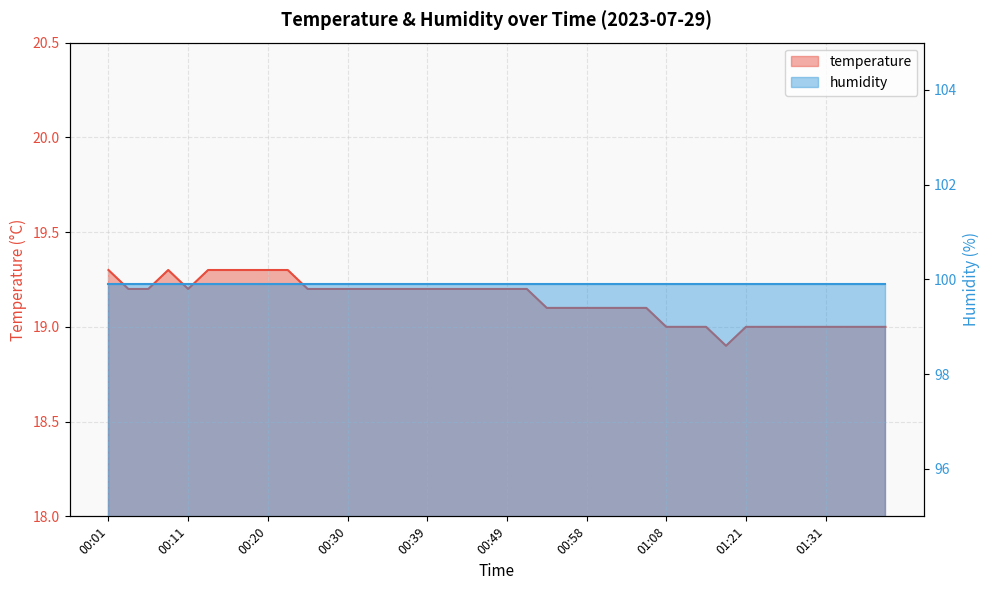

True or false: the data shows 19.0 at 01:28.

True